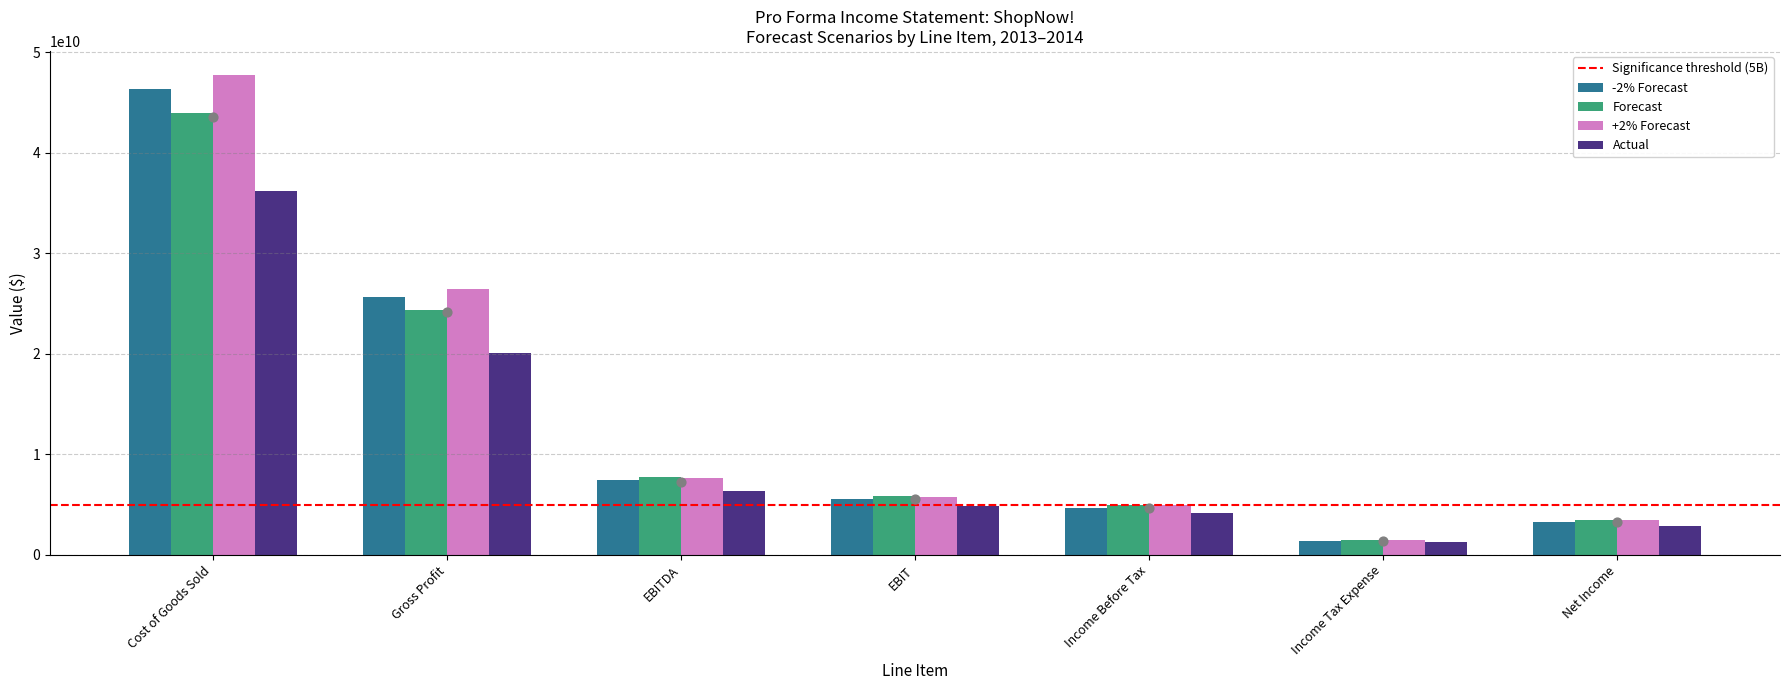

What are all the series names shown in the legend?

-2% Forecast, Forecast, +2% Forecast, Actual